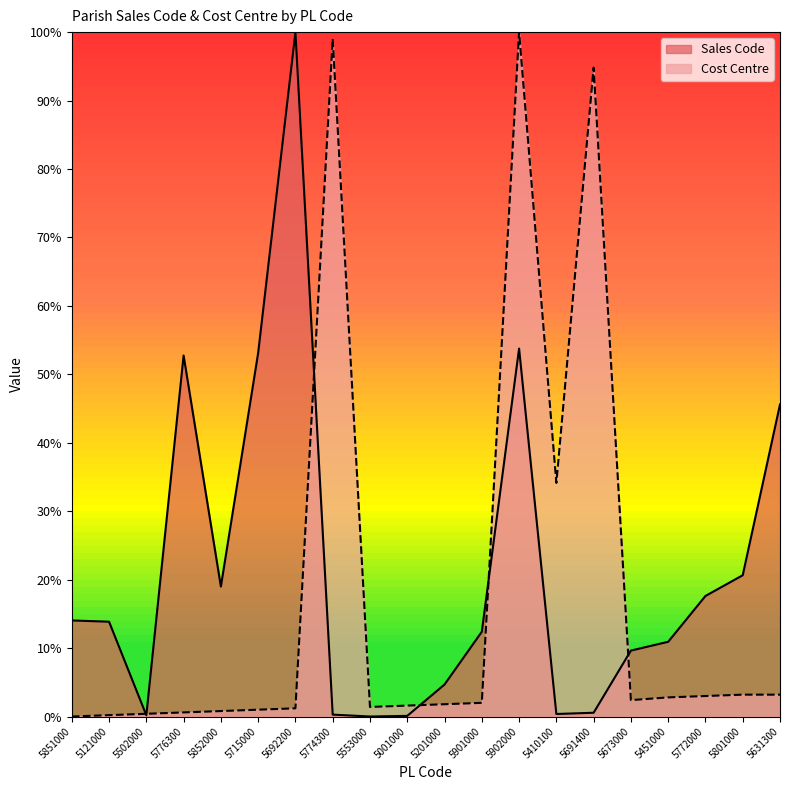

True or false: Cost Centre and Sales Code cross at least once.

True